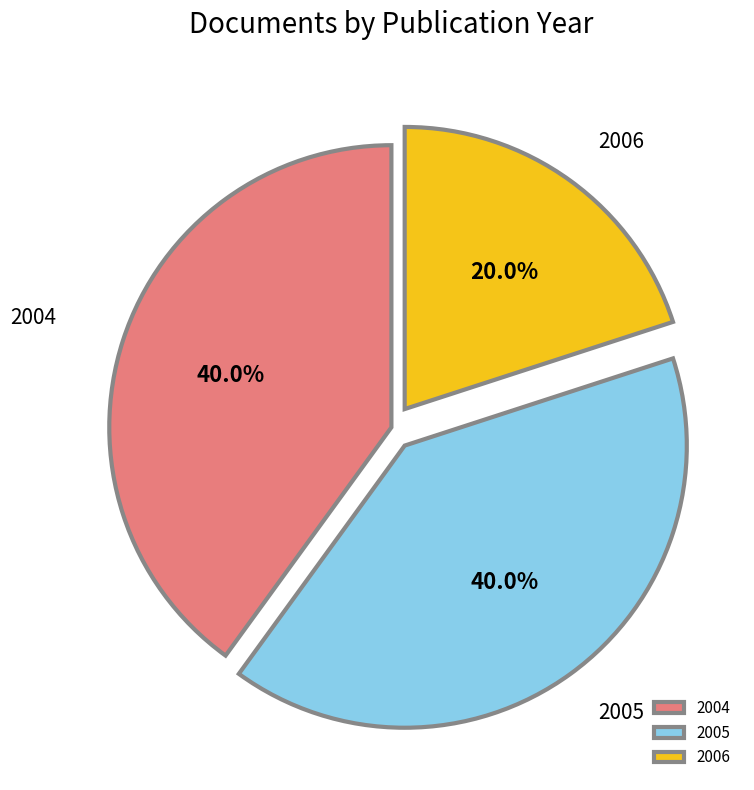

Approximately how many times larger is the value at 2005 compared to 2006?

2.0